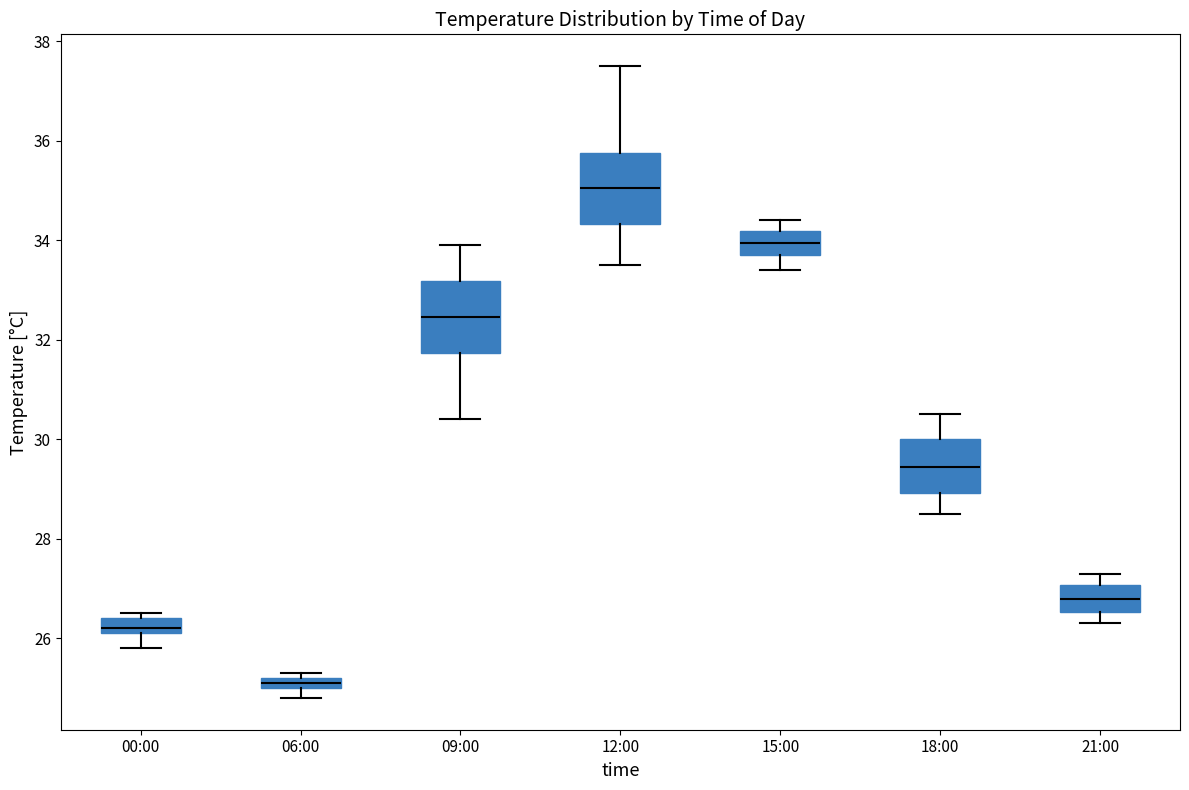

Where is the lower edge of the box for 18:00 on the y-axis? The values are not printed on the chart, so give them approximately, as read against the axis.

29.0